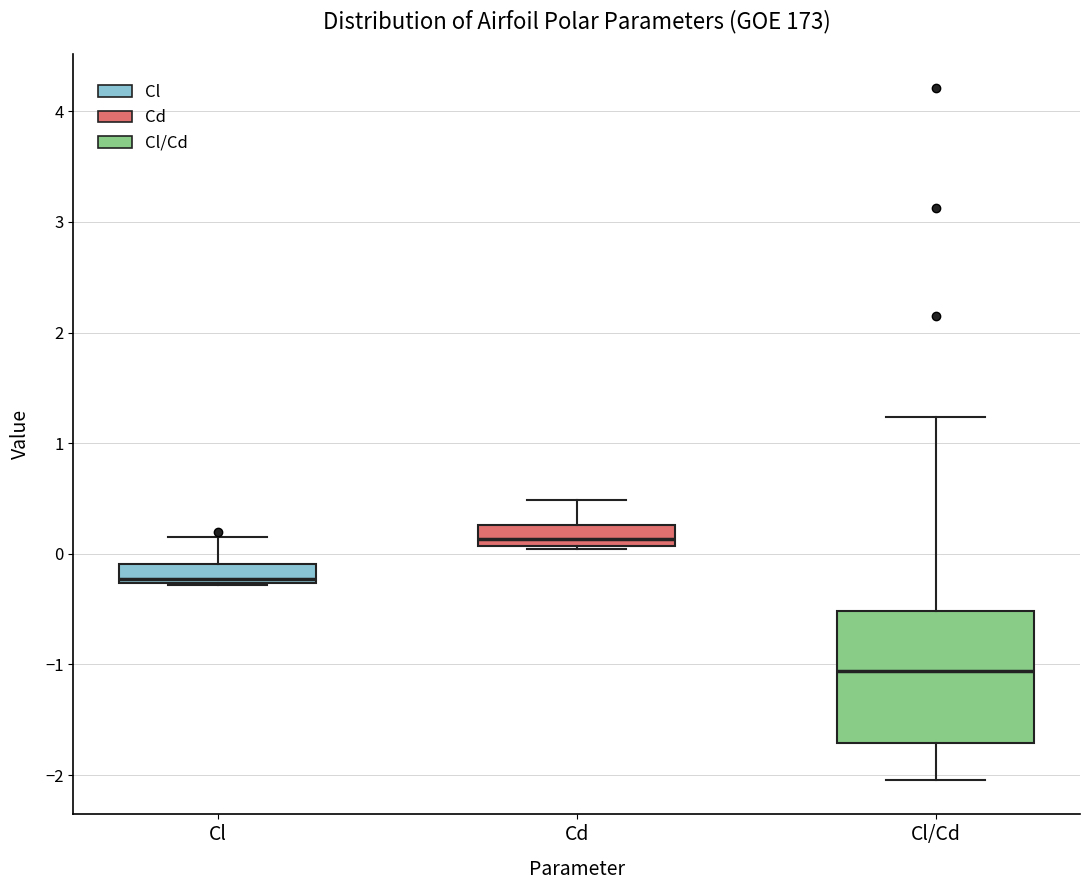

Where does the upper whisker of the box for Cd end on the y-axis? The values are not printed on the chart, so give them approximately, as read against the axis.

0.5